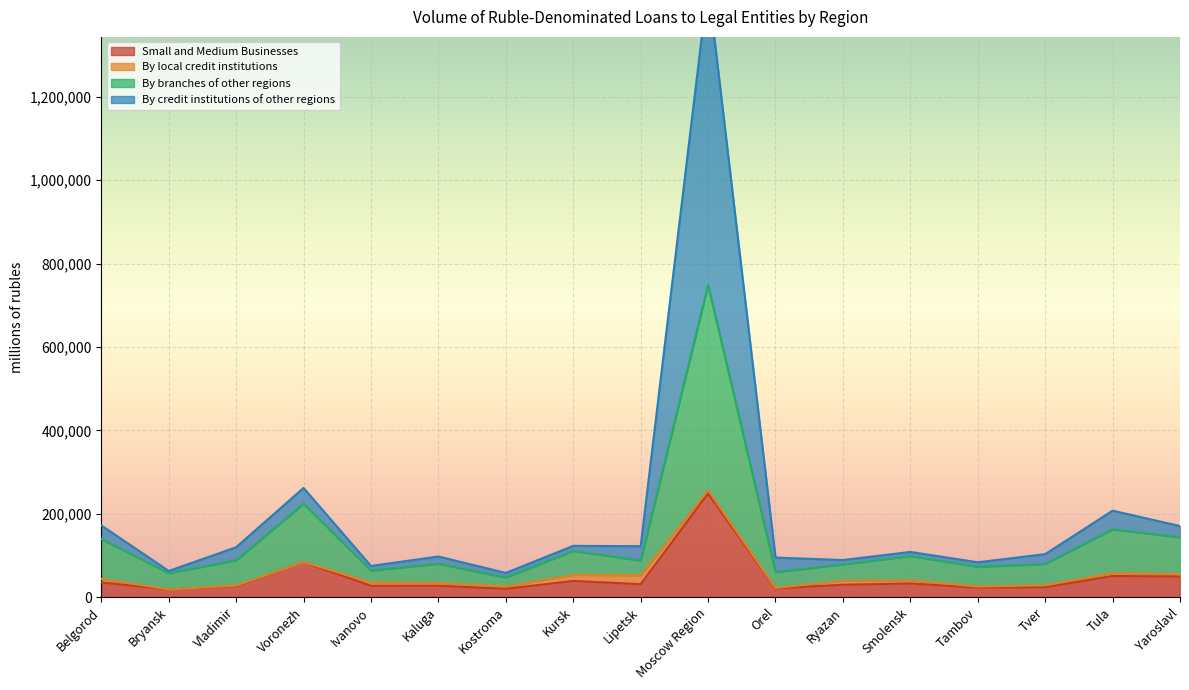

At which category does Small and Medium Businesses reach its first local peak?

Voronezh